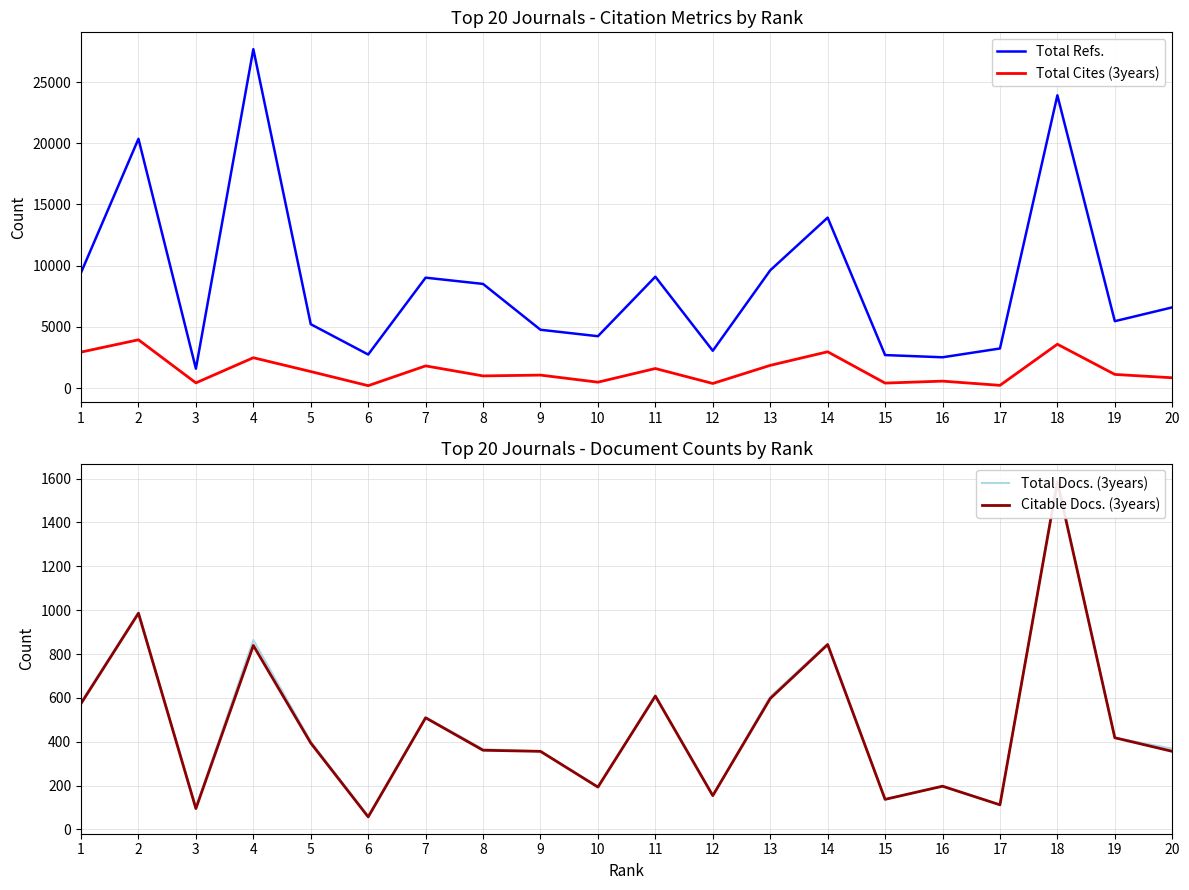

Between 10 and 16, which is larger?

10